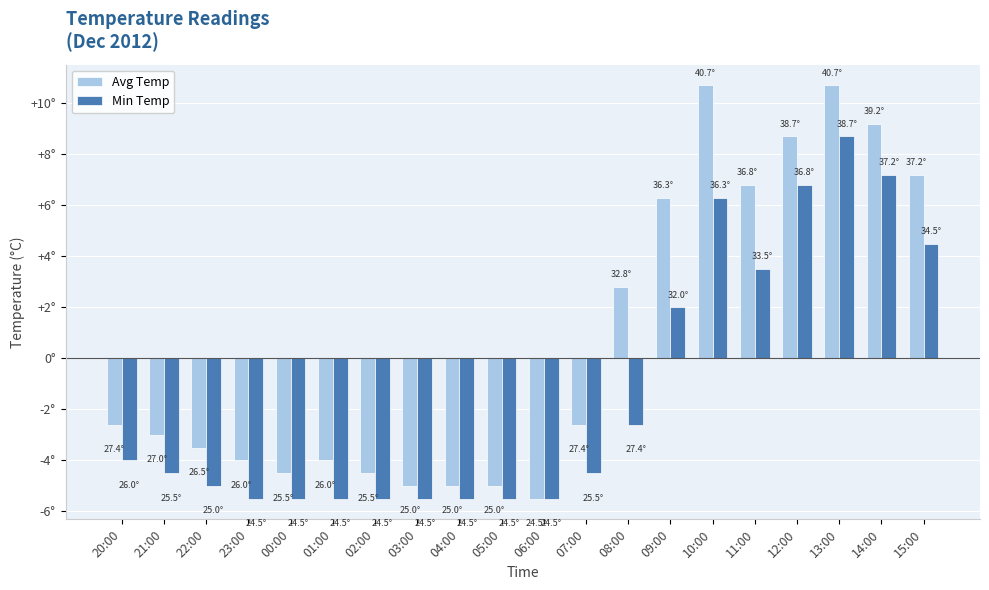

What is the value of the Min Temp bar at the 19th from the left?

7.2